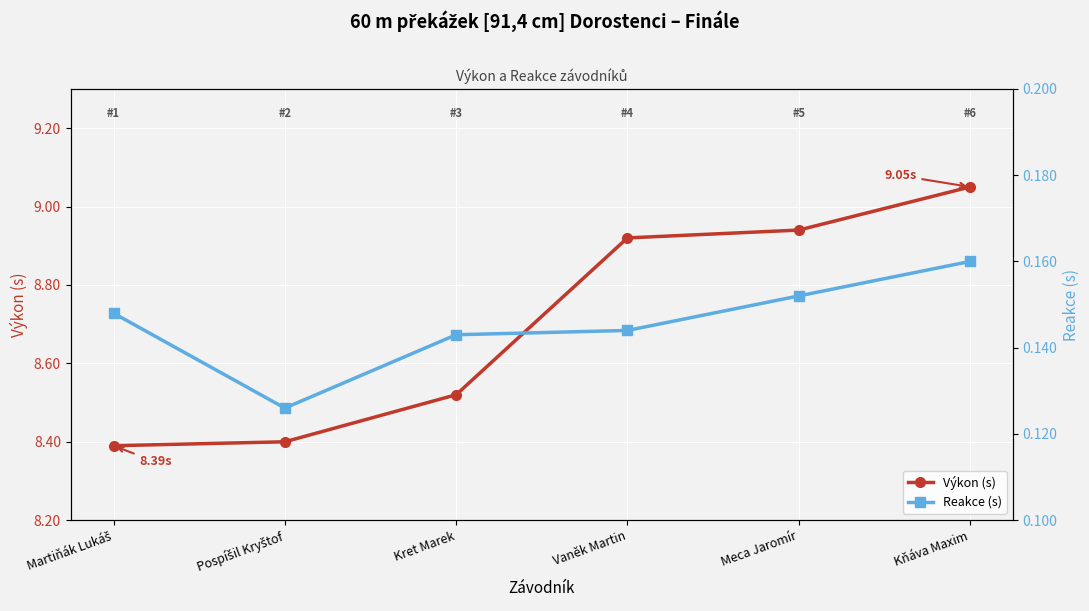

What is the total value across all series at Meca Jaromír?

9.1